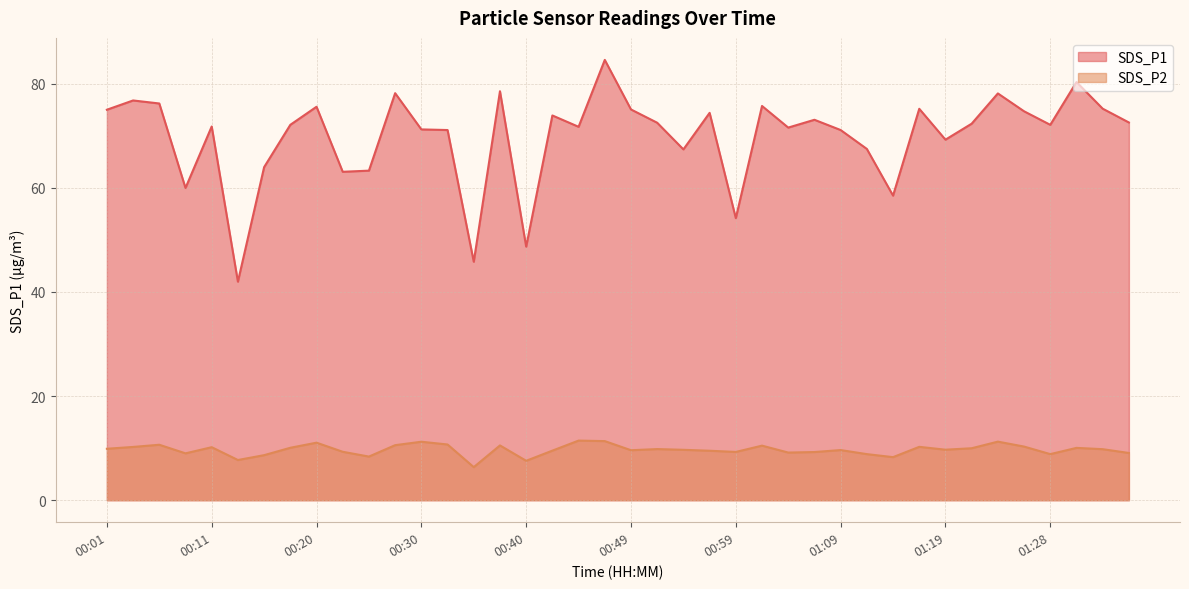

True or false: SDS_P2 has more than 1 interior local peaks.

True